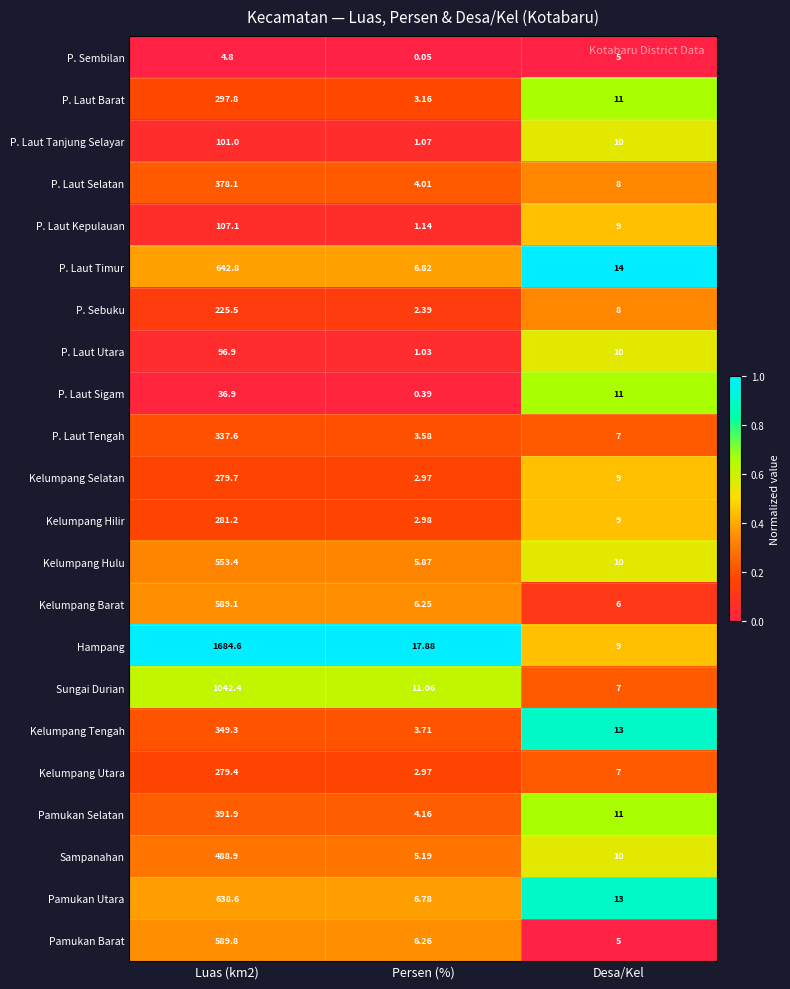

Which series has the largest total across all categories?

Hampang